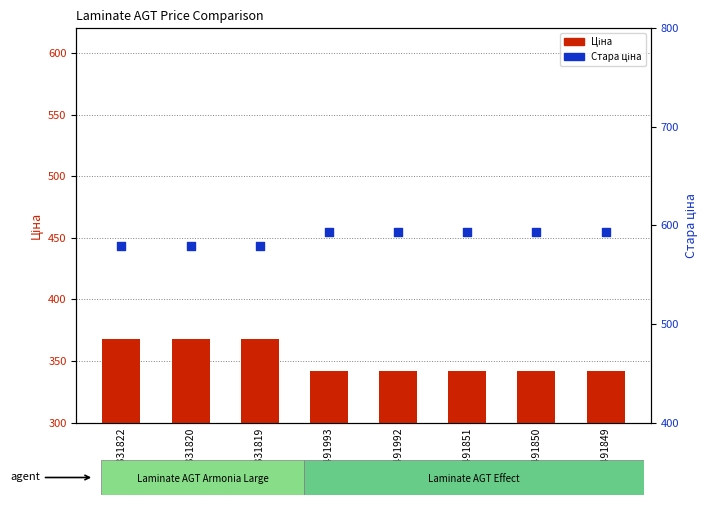

Which series contains the lowest Y value?

Ціна